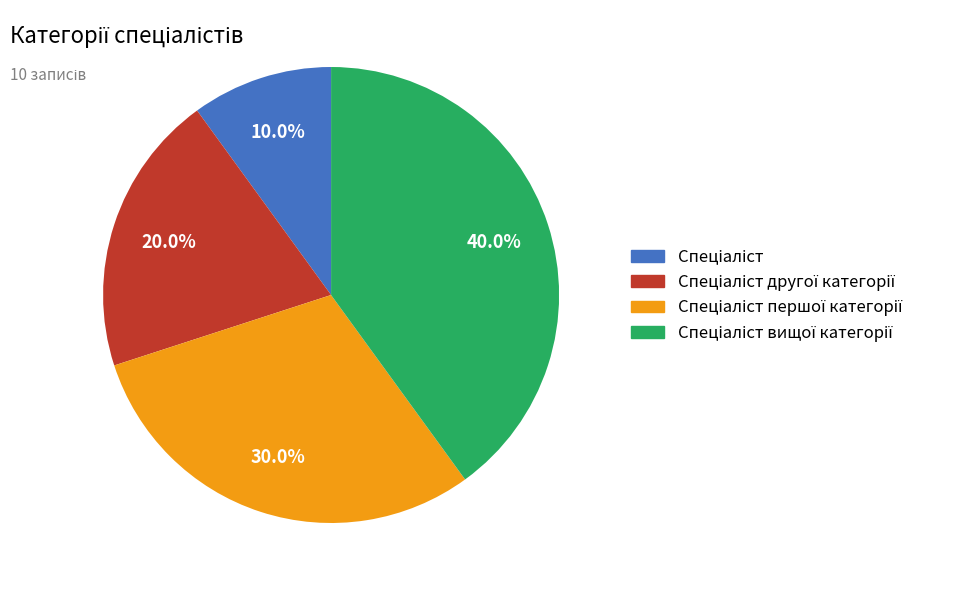

Is there a majority slice in this chart?

No